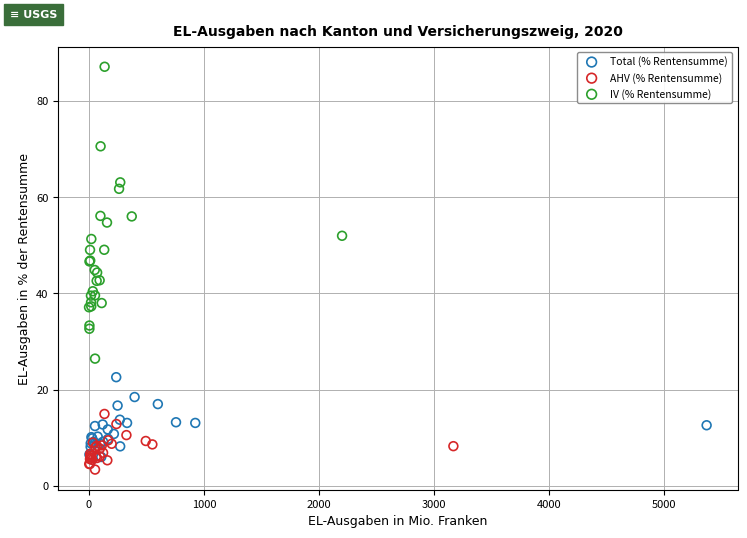

Which series reaches the maximum Y coordinate?

IV (% Rentensumme)